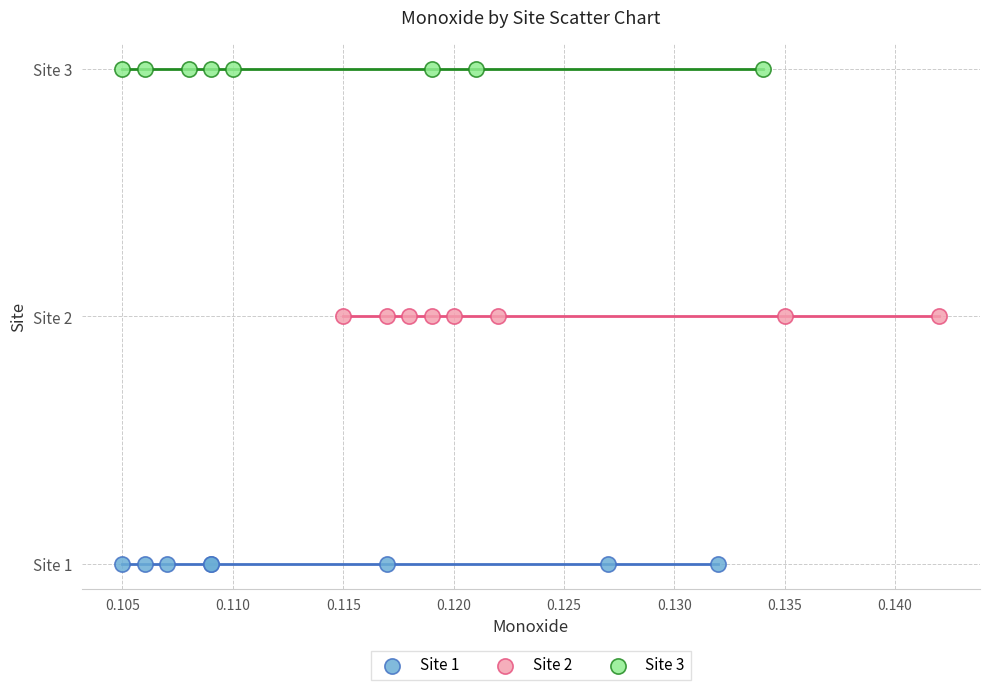

Which series reaches the maximum Y coordinate?

Site 3